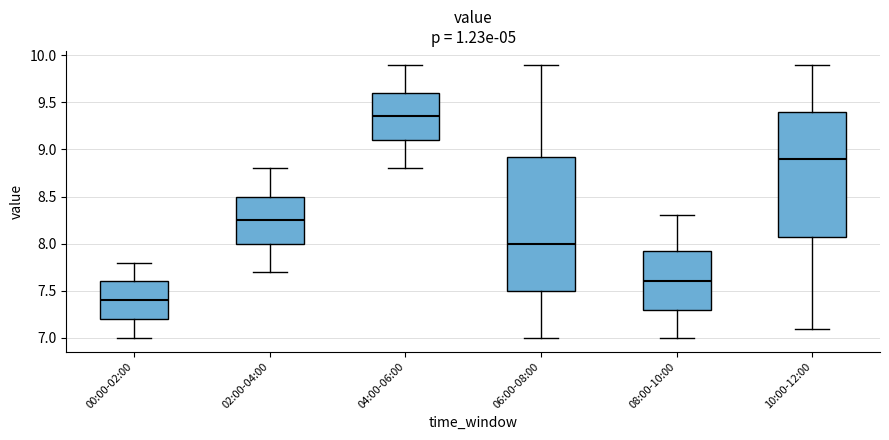

Which box is the tallest, from its lower edge to its upper edge?

06:00-08:00